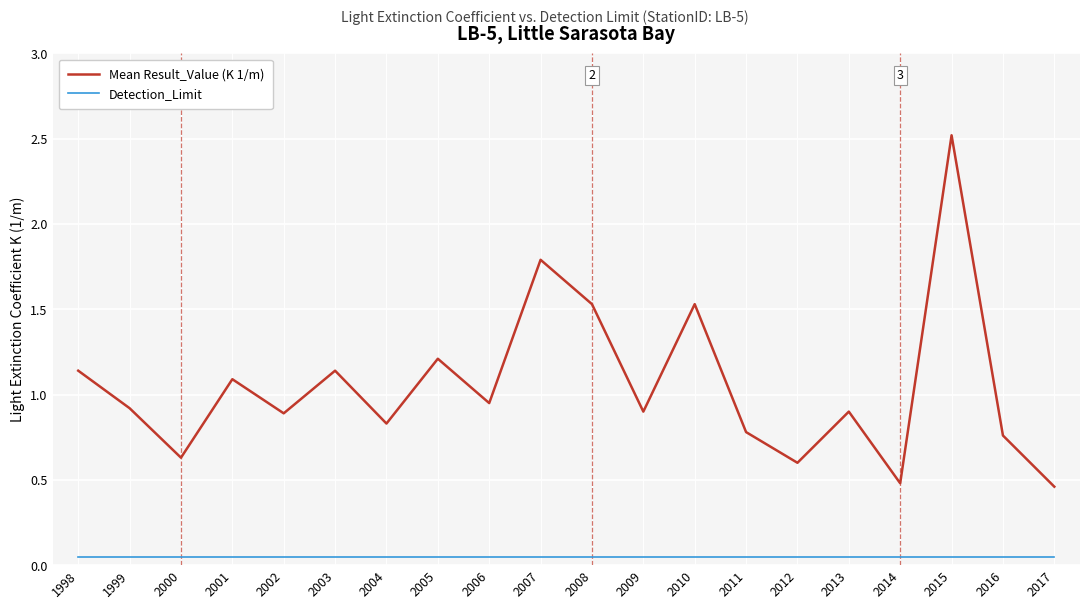

At which label does Mean Result_Value (K 1/m) reach its peak?

2015